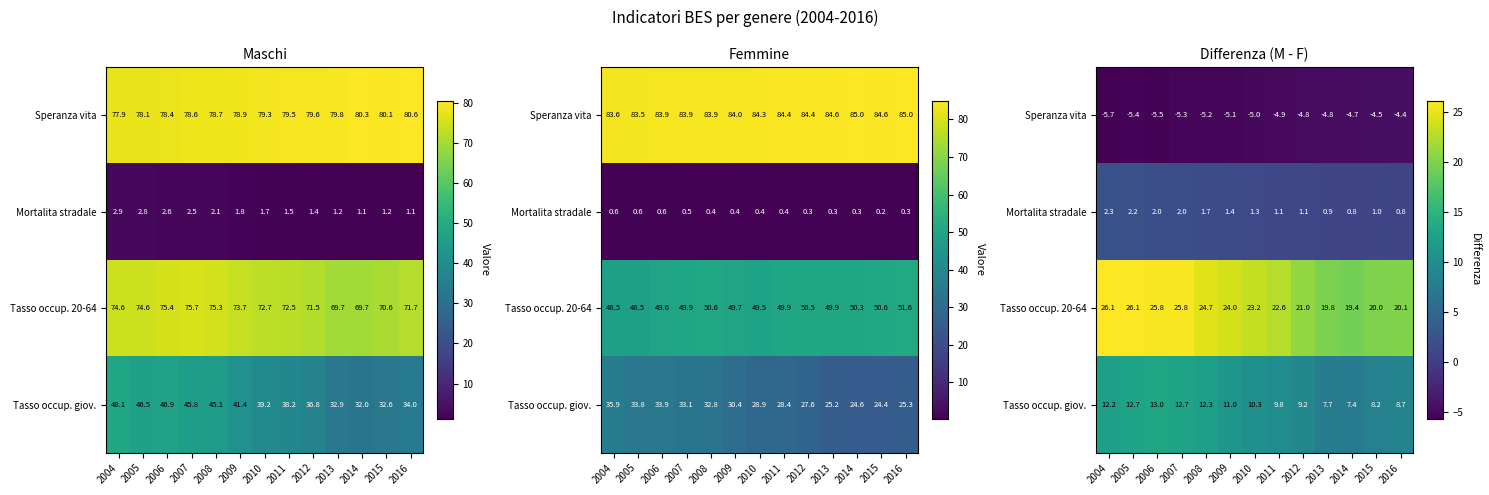

At how many categories does at least one series exceed 7?

13